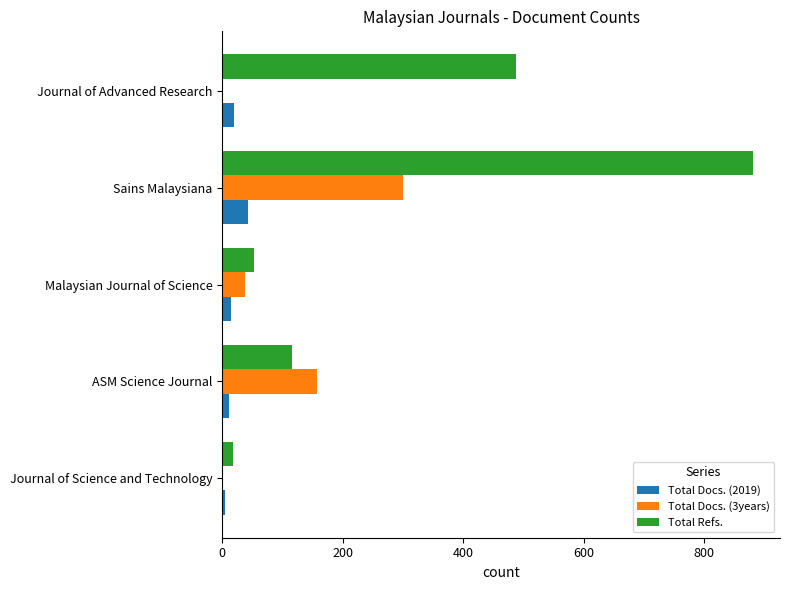

What is the sum of all Total Docs. (2019) values?

93